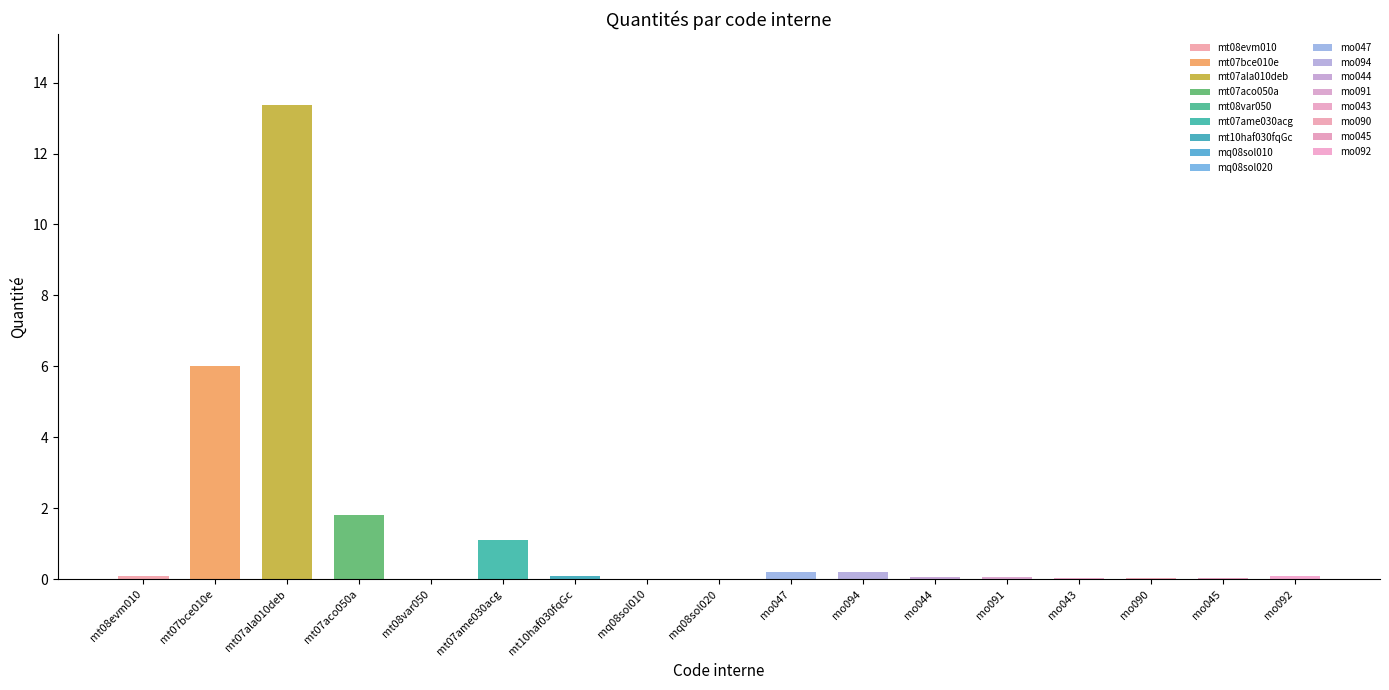

What is the difference between the second highest and minimum values?

6.0